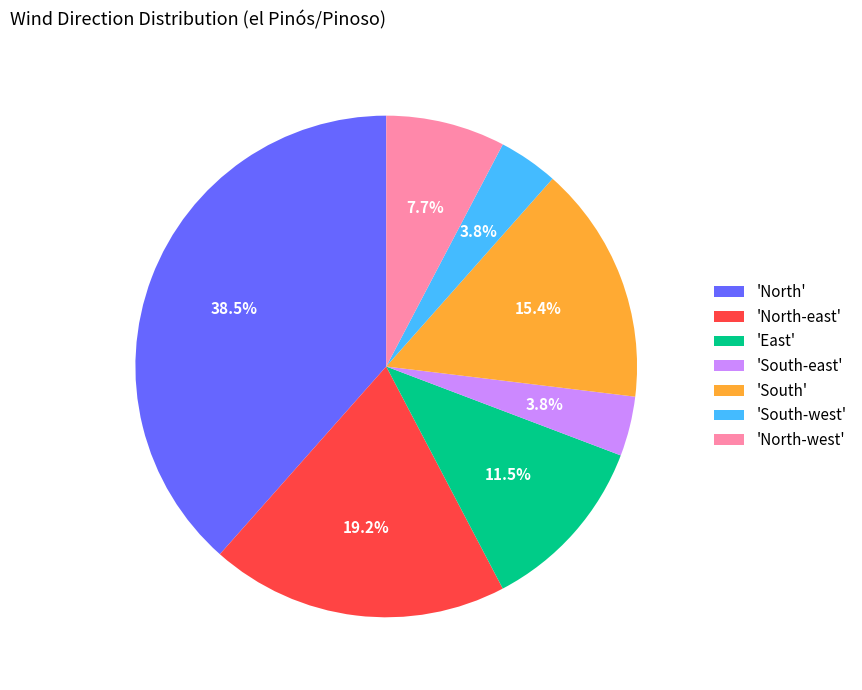

Which has a higher value, 'North-west' or 'East'?

'East'